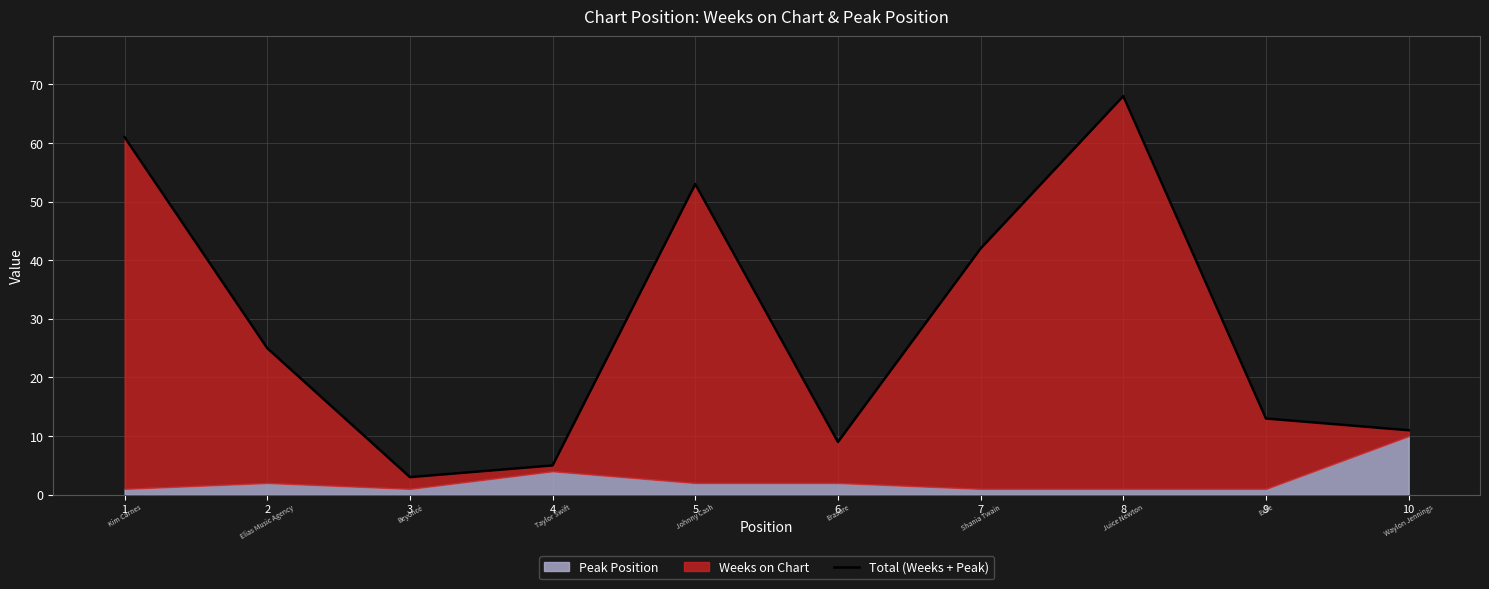

What is the sum of the values at 7 and 10?

53